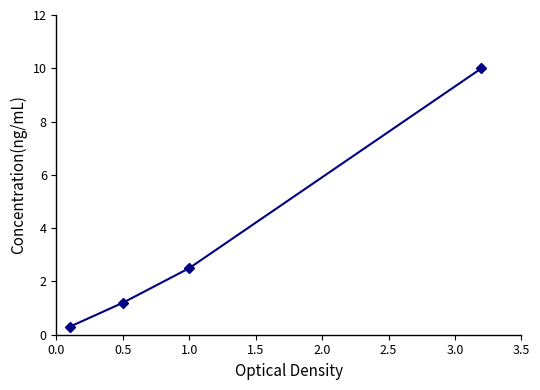

True or false: the data has more than 0 interior local peaks.

False